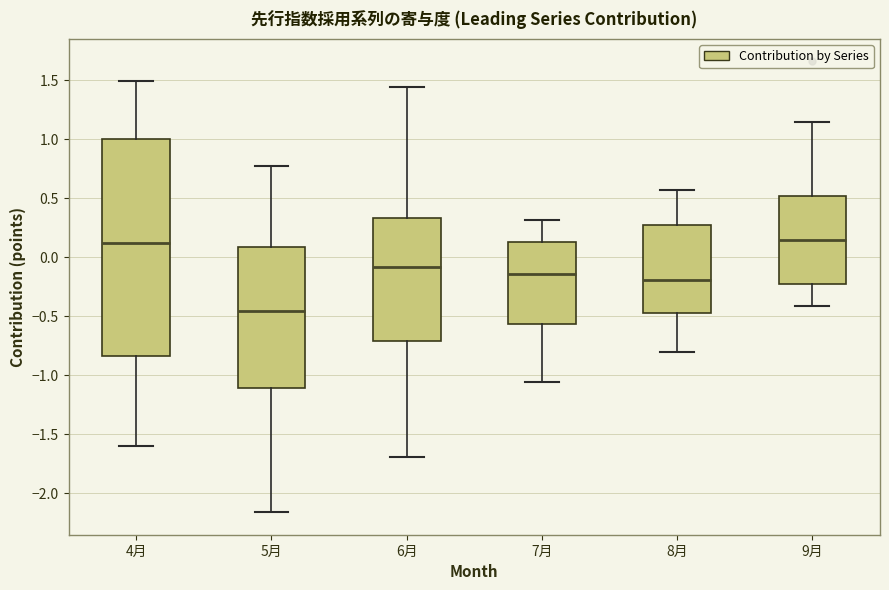

Comparing the boxes themselves (not the whiskers), which one is the tallest?

4月